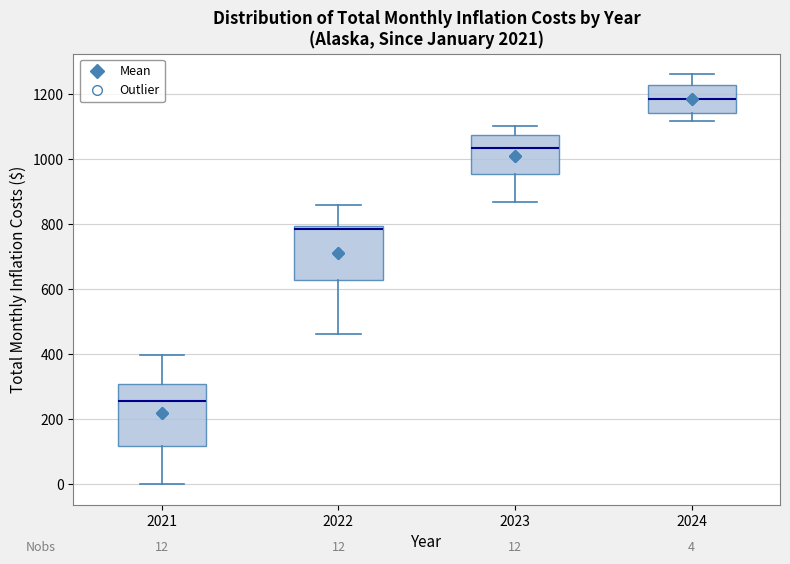

Which box's median line is the lowest?

2021